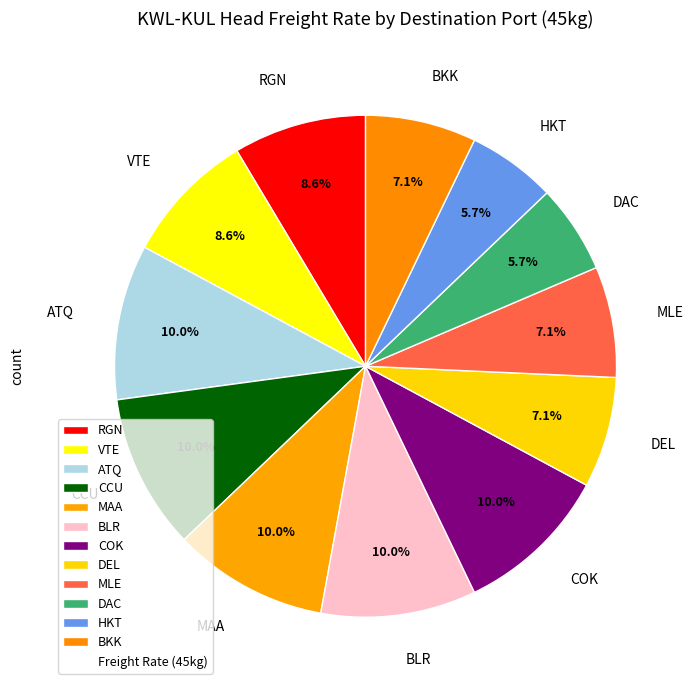

What percentage is the COK slice, to the nearest percent?

10%